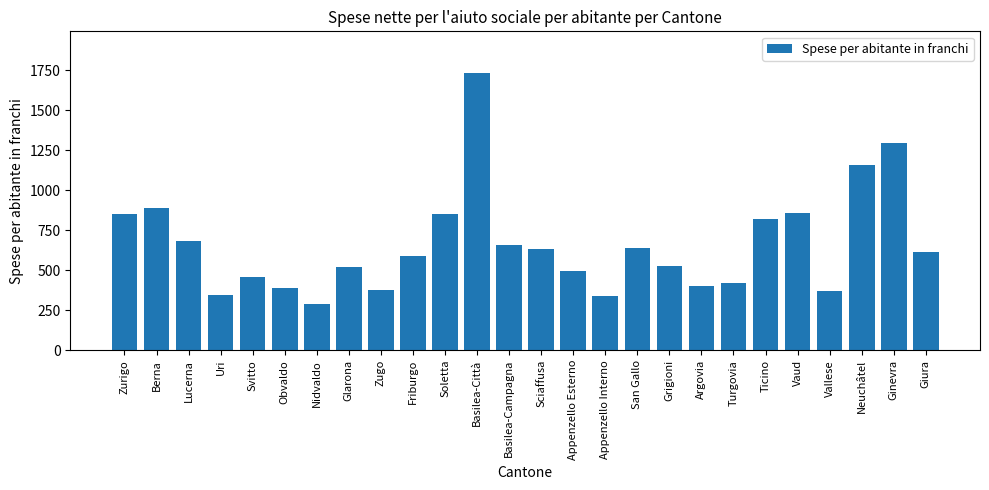

Count the number of data series in this chart.

1